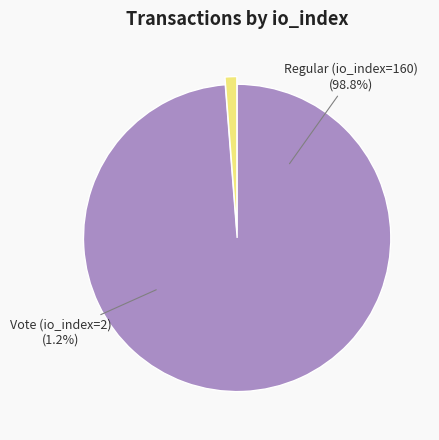

Which slice is the smallest?

Vote (io_index=2)